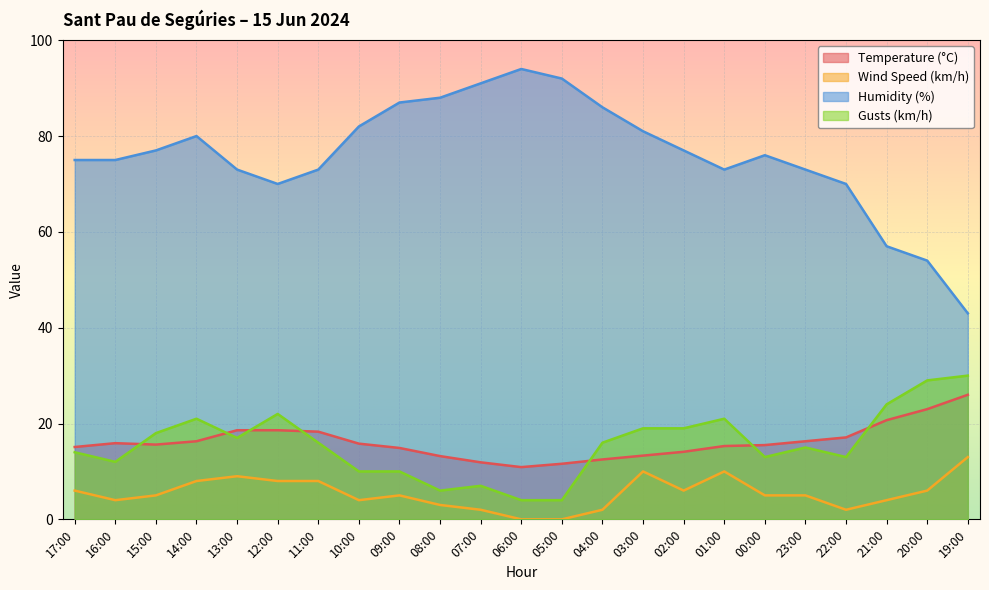

The Gusts (km/h) series shows 22.1 at 23:00. True or false?

False